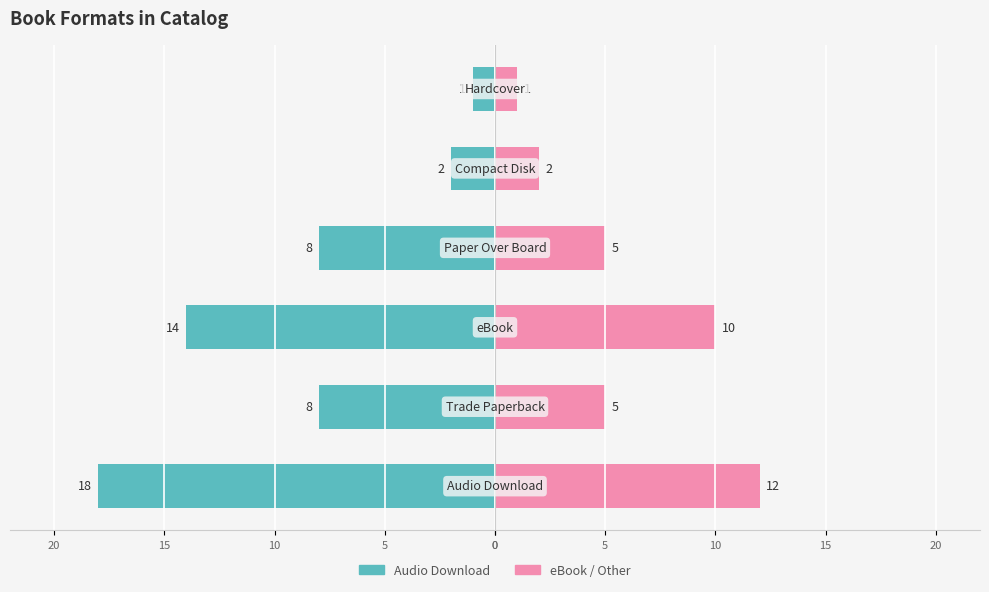

What is the difference between the second highest and second lowest values in the eBook / Other series?

8